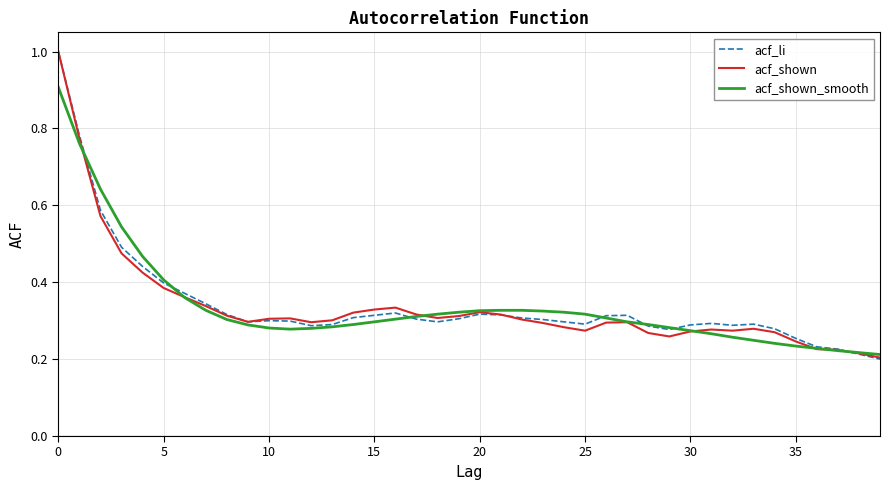

Does the chart display data point markers on the line(s)?

No